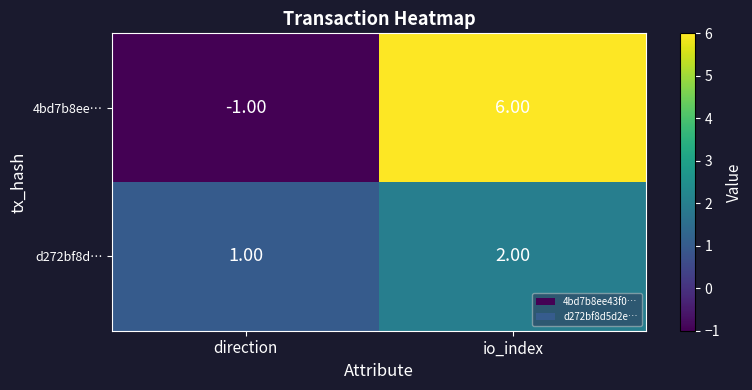

Count the number of data series in this chart.

2